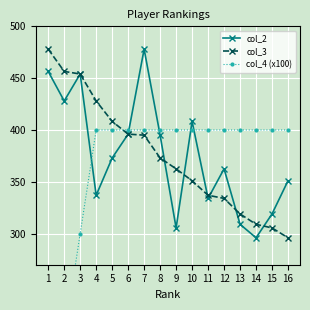

Reading left to right, list all the values displayed in this chart.

col_2: 1=456.5	2=428.0	3=454.0	4=337.0	5=373.0	6=396.0	7=478.0	8=395.0	9=305.5	10=408.3	11=334.0	12=362.5	13=309.0	14=296.0	15=319.0	16=351.0
col_3: 1=478.0	2=456.5	3=454.0	4=428.0	5=408.3	6=396.0	7=395.0	8=373.0	9=362.5	10=351.0	11=337.0	12=334.0	13=319.0	14=309.0	15=305.5	16=296.0
col_4 (x100): 1=100.0	2=200.0	3=300.0	4=400.0	5=400.0	6=400.0	7=400.0	8=400.0	9=400.0	10=400.0	11=400.0	12=400.0	13=400.0	14=400.0	15=400.0	16=400.0